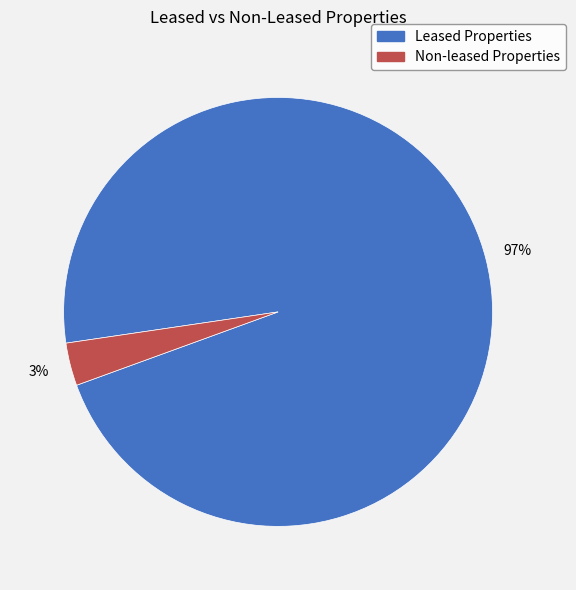

What percentage is the Non-leased Properties slice, to the nearest percent?

3%